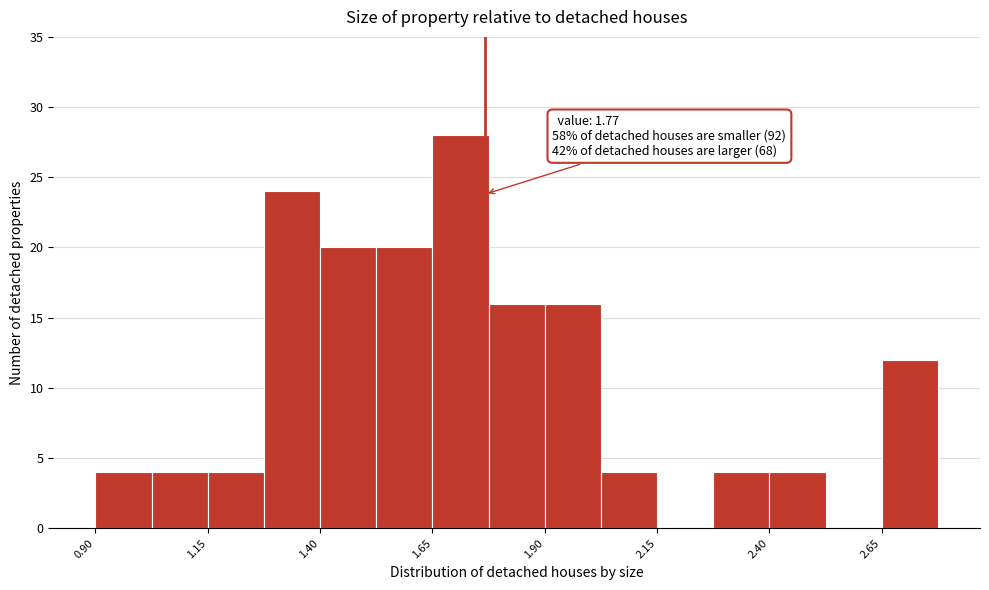

Read against the x-axis, roughly where is the centre of the tallest bar?

1.70